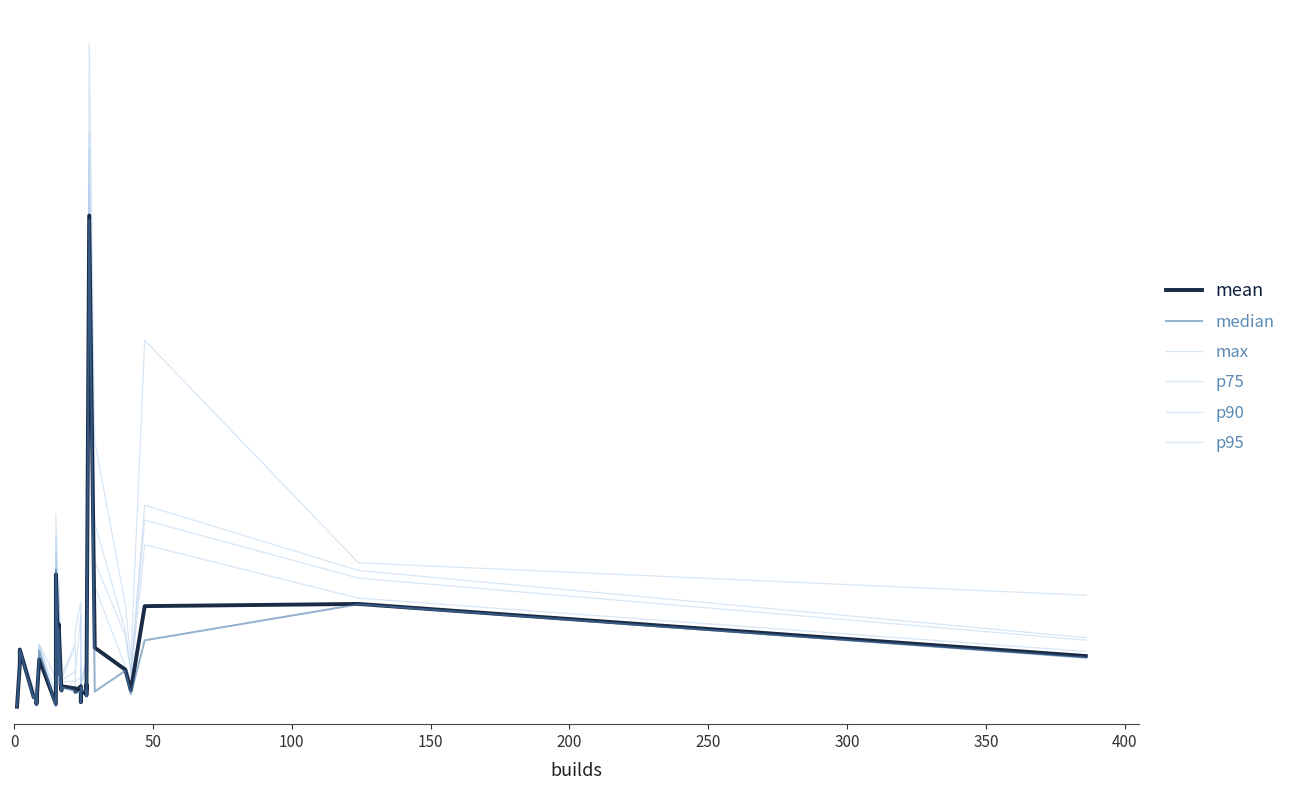

What is the difference between the maximum and minimum values in the p95 series?

6.0